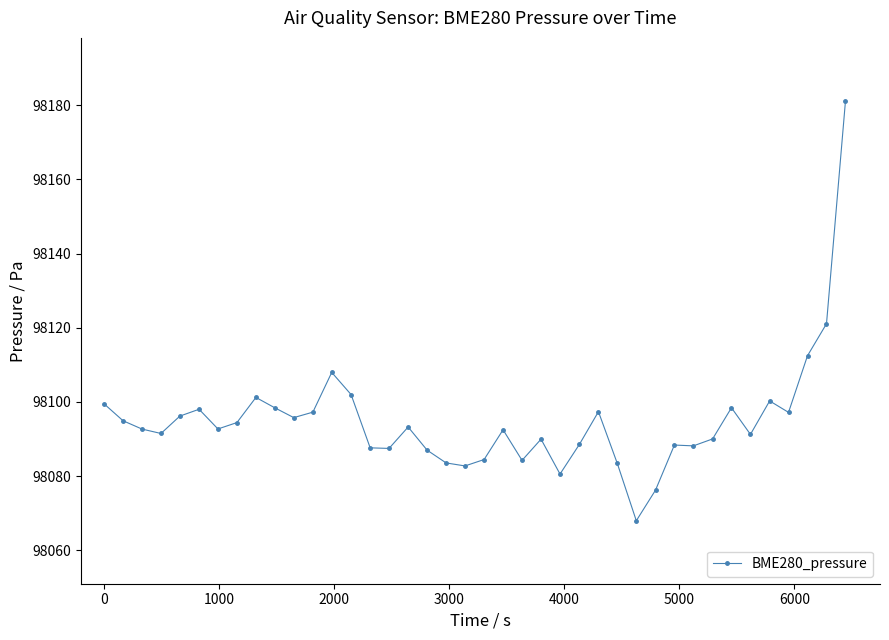

Is this an area chart (filled region under the line)?

No